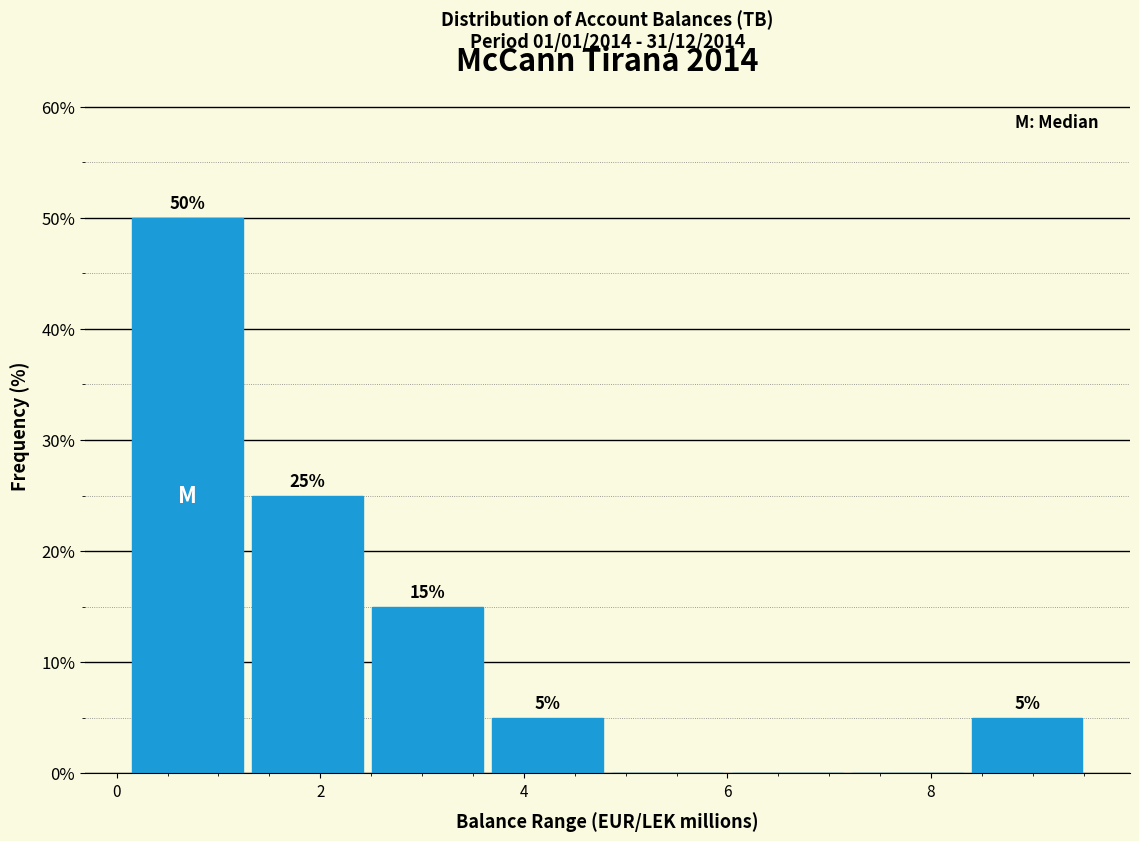

Which range on the x-axis has the tallest bar?

0.2 to 1.2